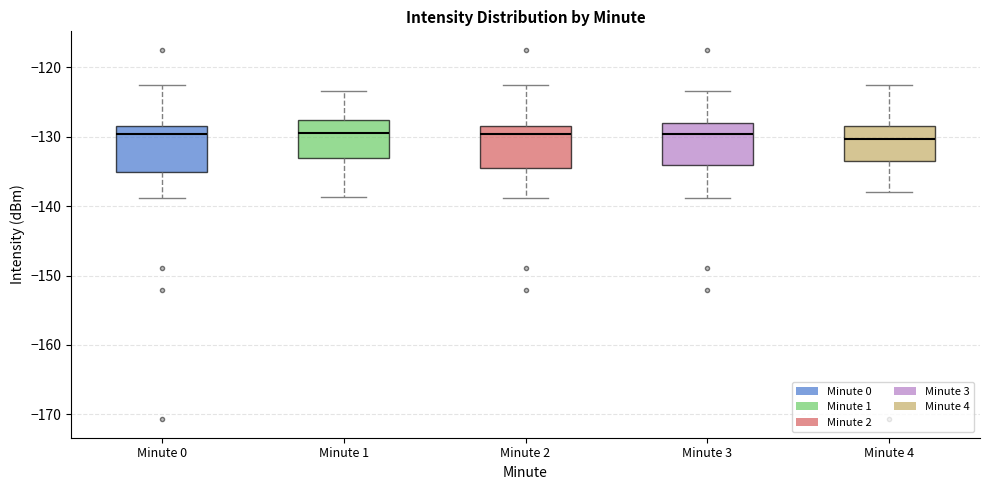

Where does the lower whisker of the box for Minute 3 end on the y-axis? The values are not printed on the chart, so give them approximately, as read against the axis.

-139